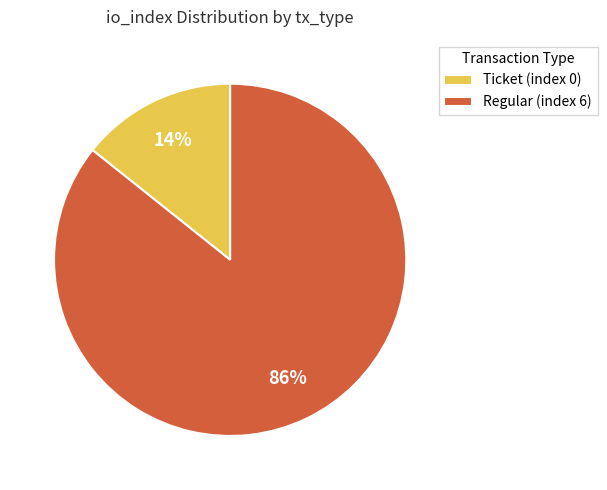

True or false: Ticket (index 0) accounts for 5% of the total.

False